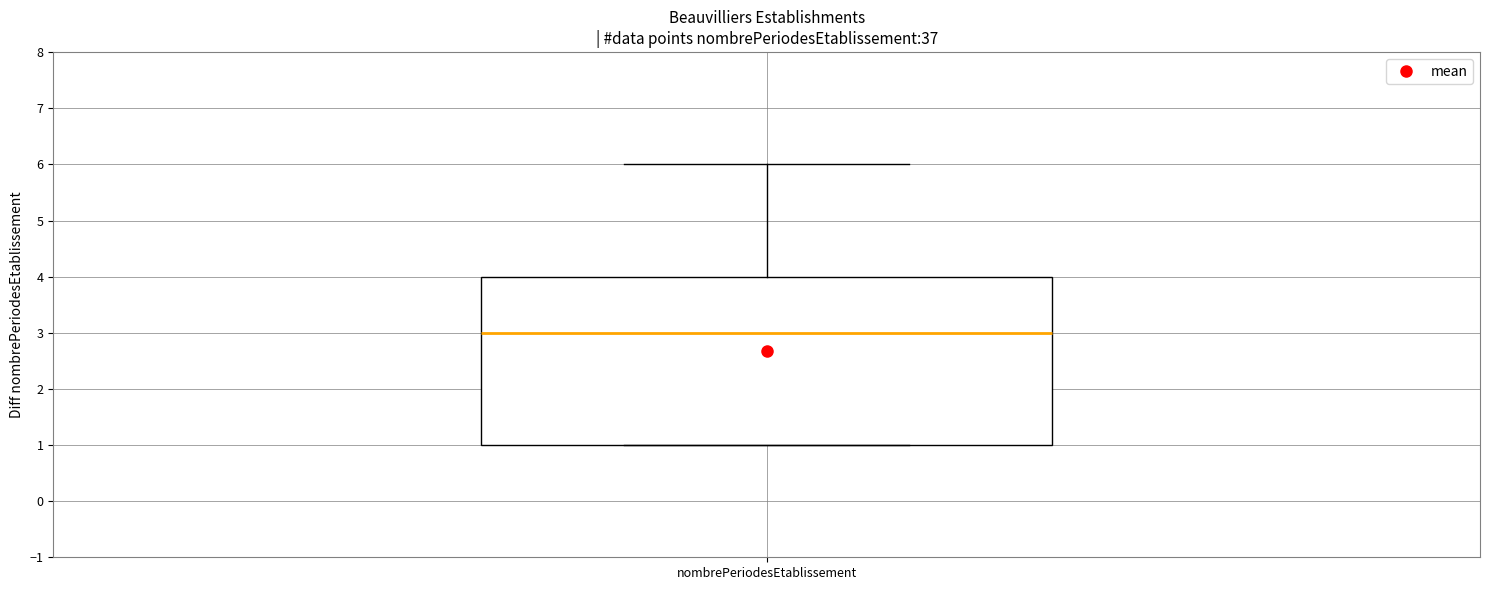

Read this box plot against the y-axis: the position of the median line, the range covered by the box, and the ends of both whiskers. The values are not printed on the chart, so give them approximately, as read against the axis.

median 3, box 1 to 4, whiskers 1 to 6